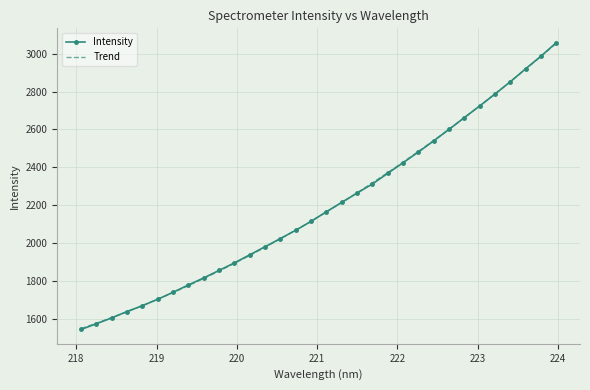

What is the ratio of the value at 222.8355 to the value at 220.7354?

1.3